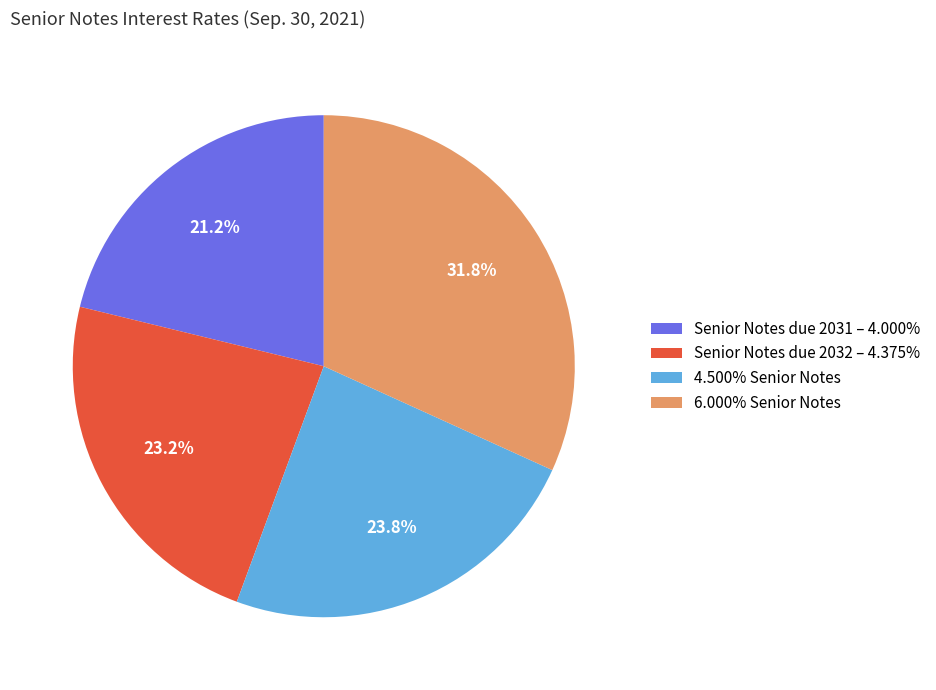

To the nearest percent, what percentage of the pie is Senior Notes due 2031 – 4.000%?

21%